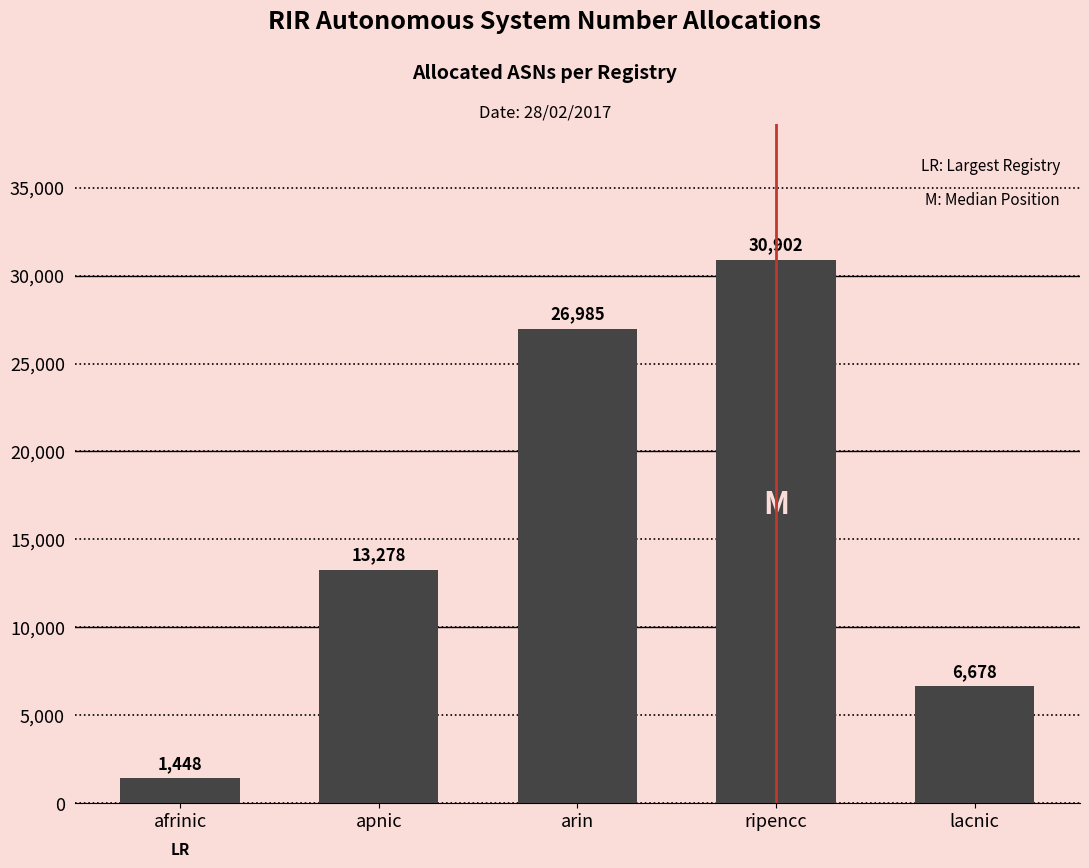

Reading left to right, extract all data points from this chart.

afrinic=1448	apnic=13278	arin=26985	ripencc=30902	lacnic=6678